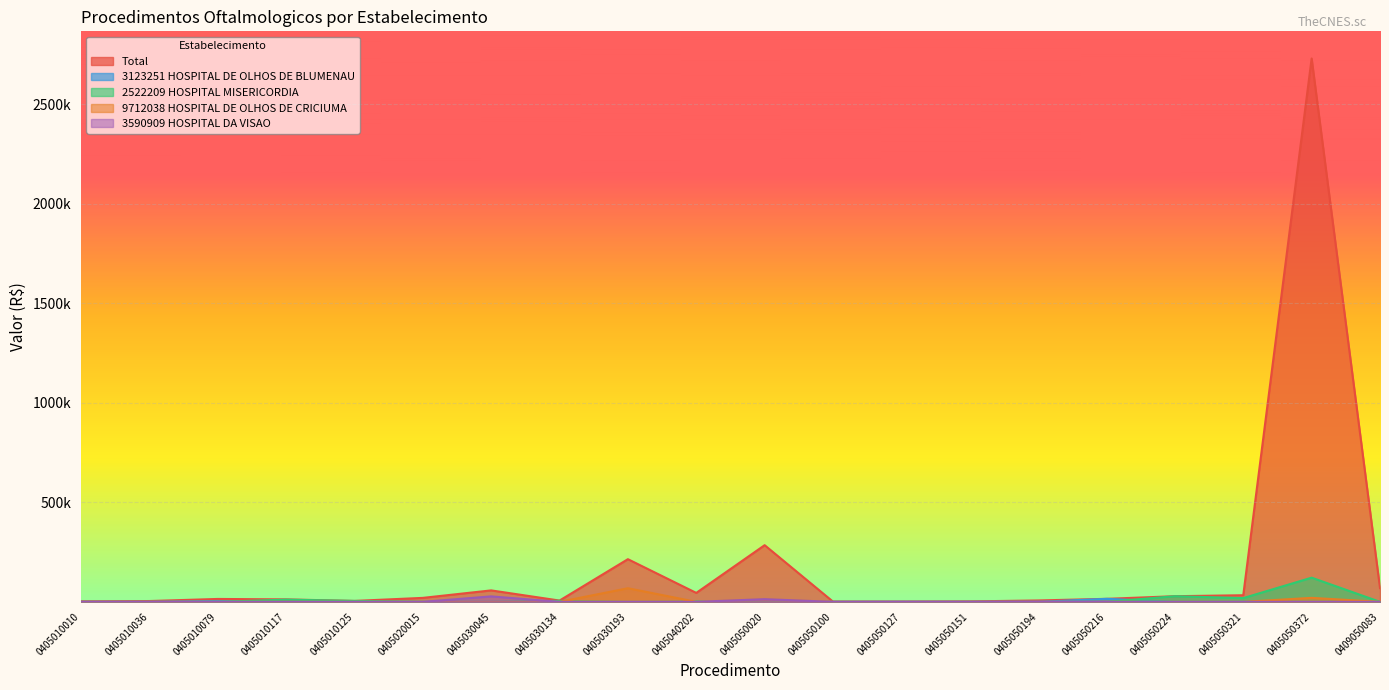

What is the average value of the 9712038 HOSPITAL DE OLHOS DE CRICIUMA series?

5045.5